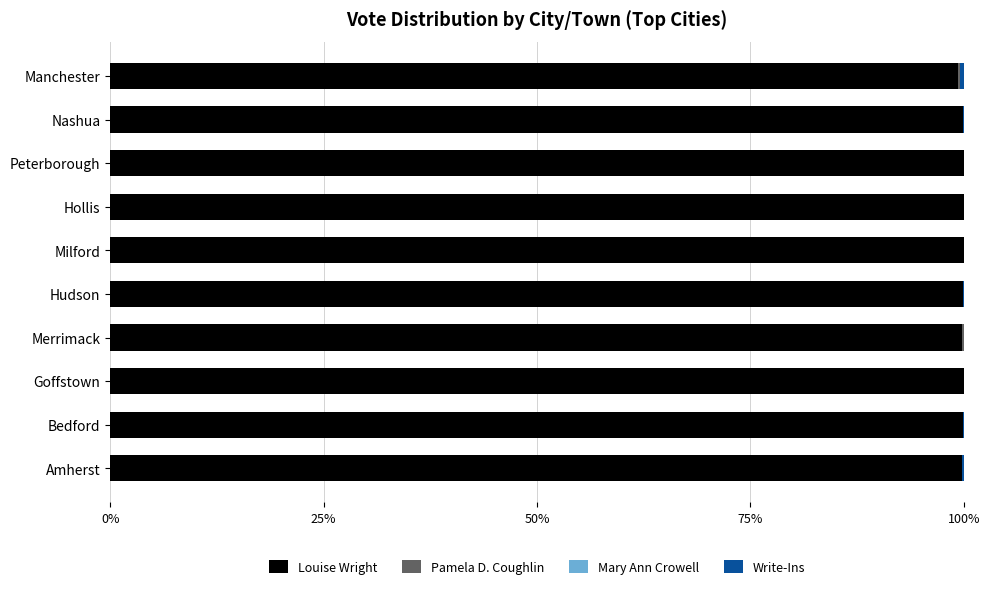

How many Write-Ins values are between 0 and 1?

10